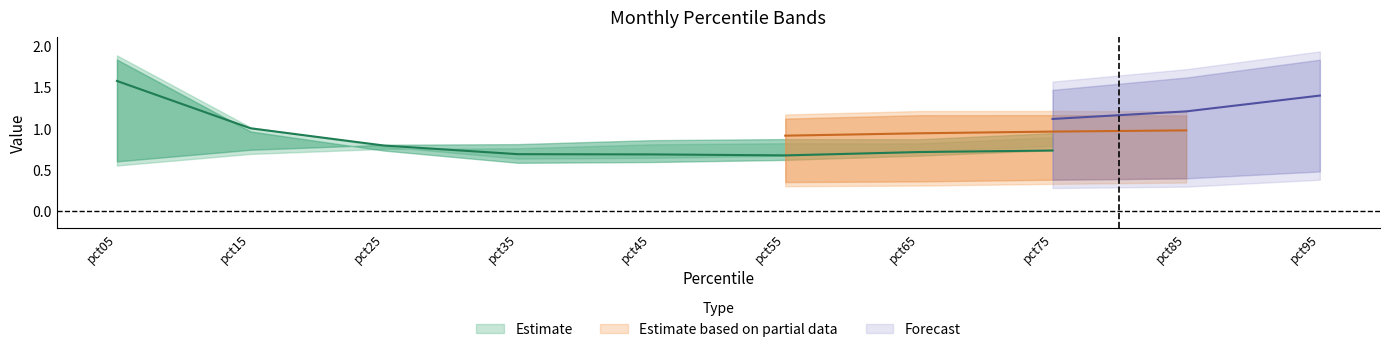

The Feb series shows 0.6 at pct85. True or false?

False